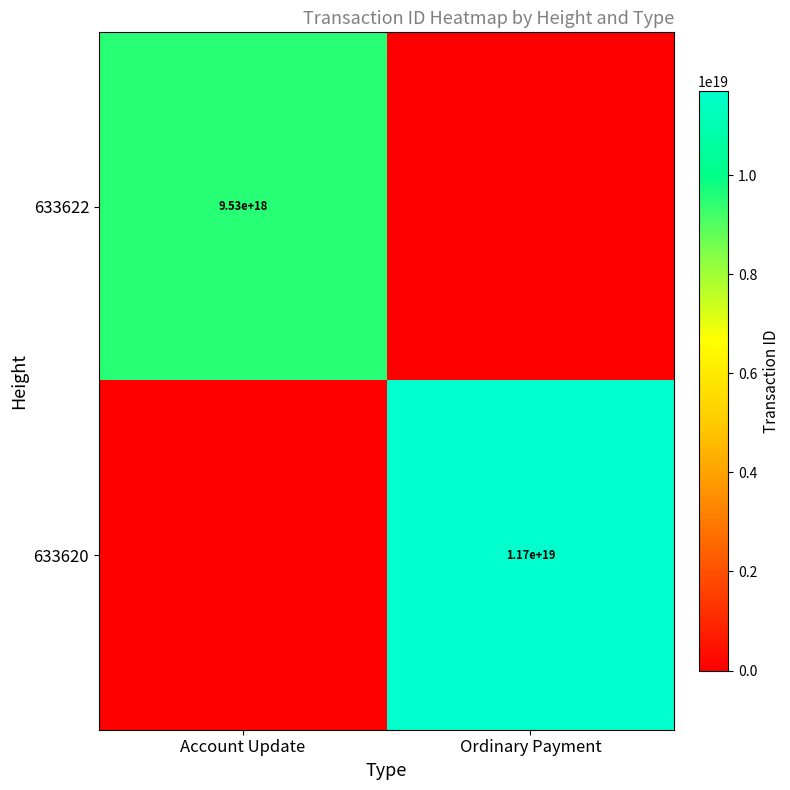

What is the difference between the highest and lowest values at Ordinary Payment?

11689514629211090944